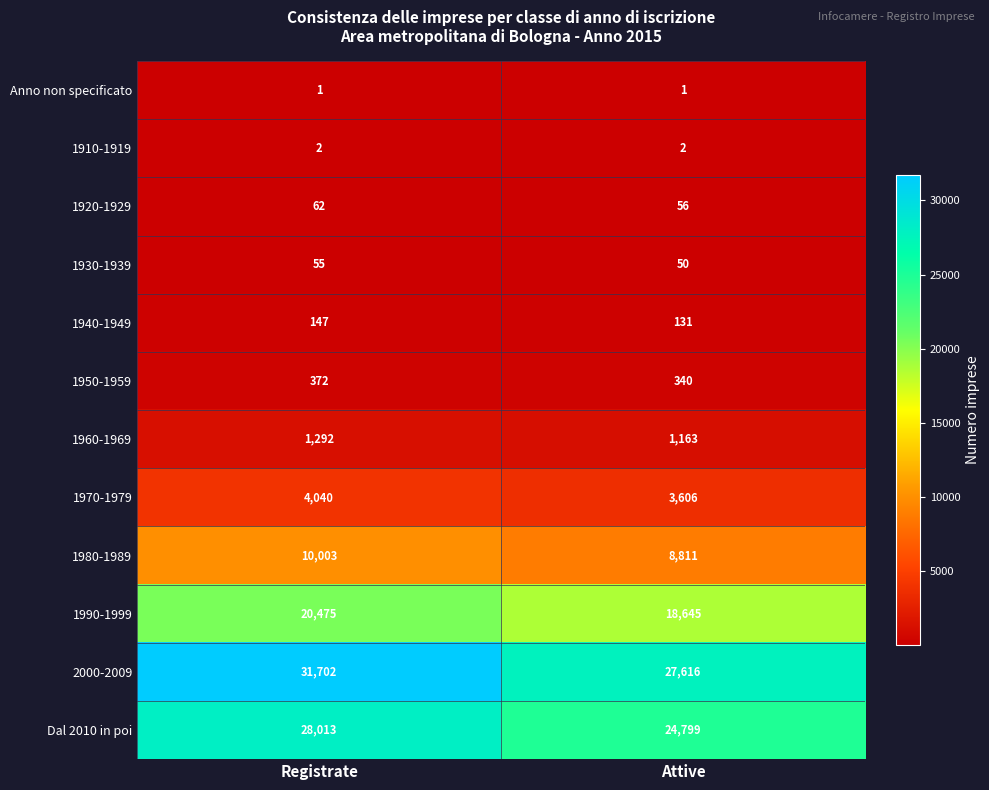

Which category has the lowest value in the 1950-1959 series?

Attive